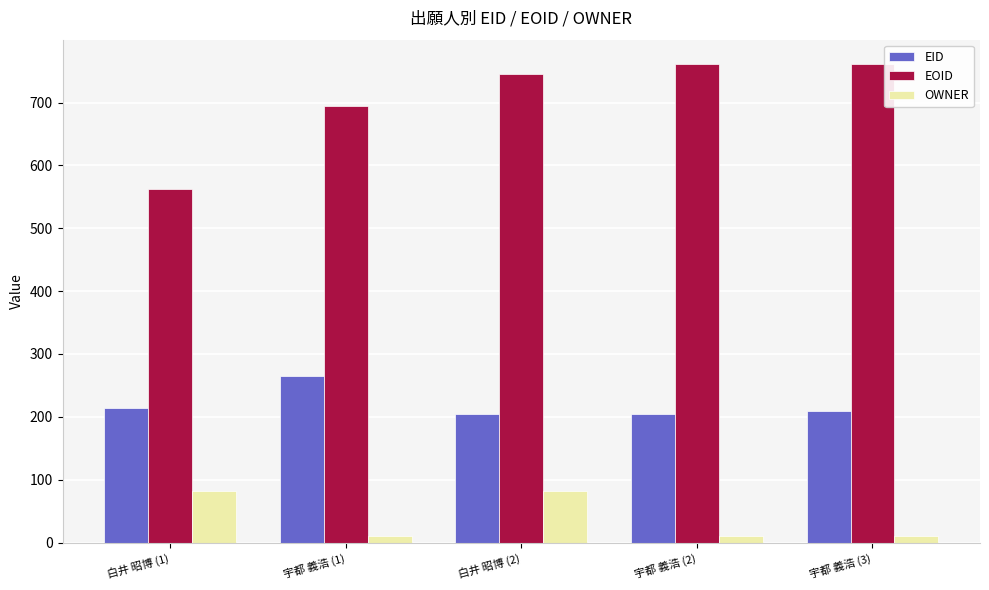

Which series has the largest range (max minus min)?

EOID